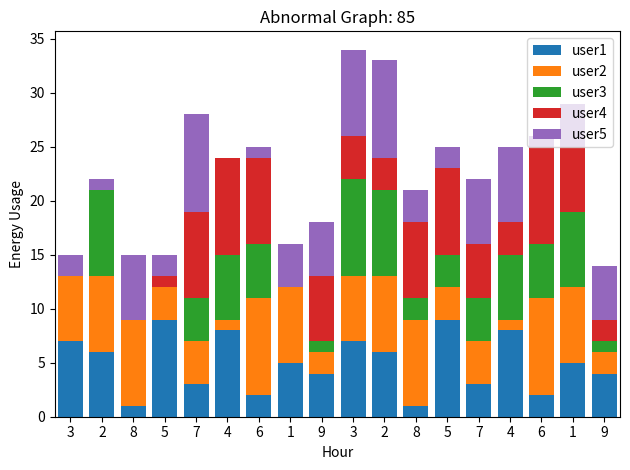

At 7, list the series in order from smallest to largest.

user1, user2, user3, user4, user5